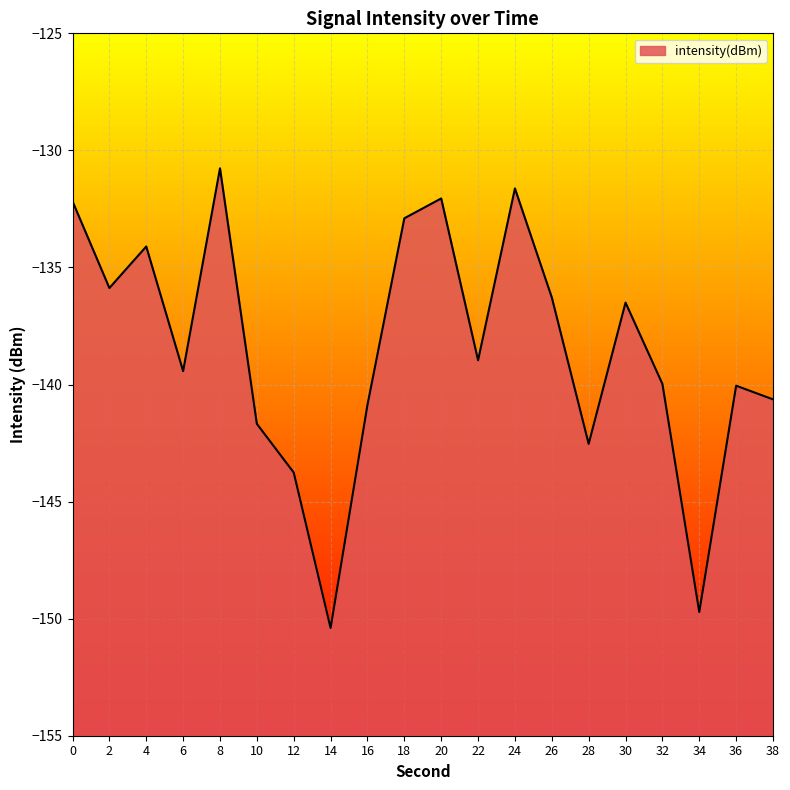

Rank the categories by value from lowest to highest.

14, 34, 12, 28, 10, 16, 38, 36, 32, 6, 22, 30, 26, 2, 4, 18, 0, 20, 24, 8